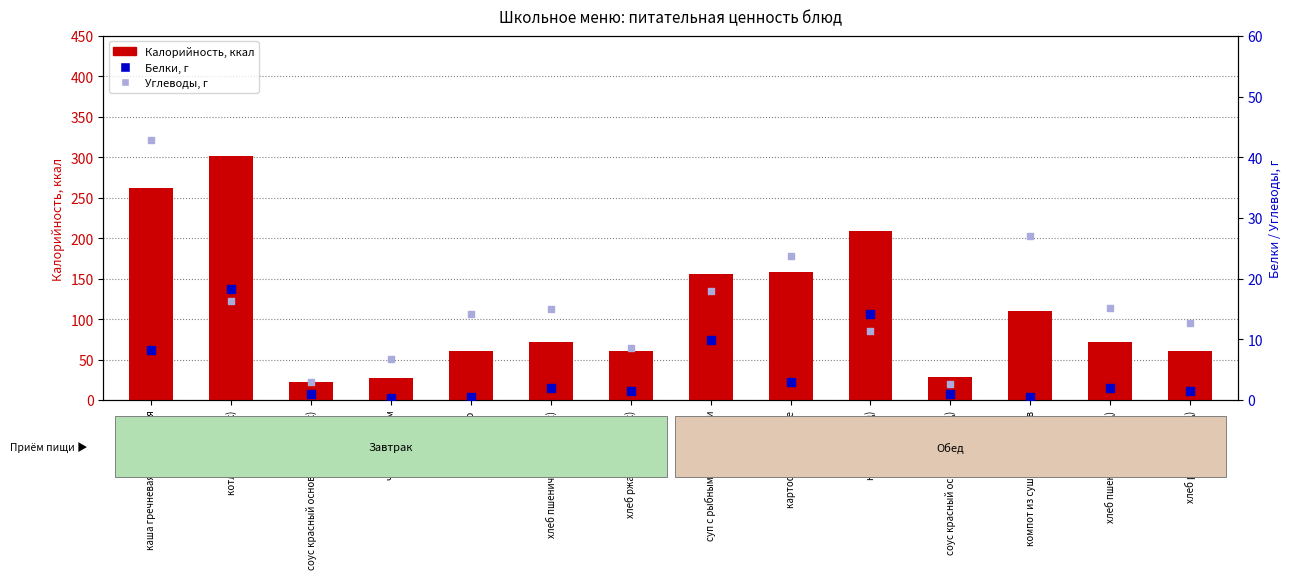

Is the value of Белки, г at картофельное пюре greater than the value of Углеводы, г at котлета (завтрак)?

No